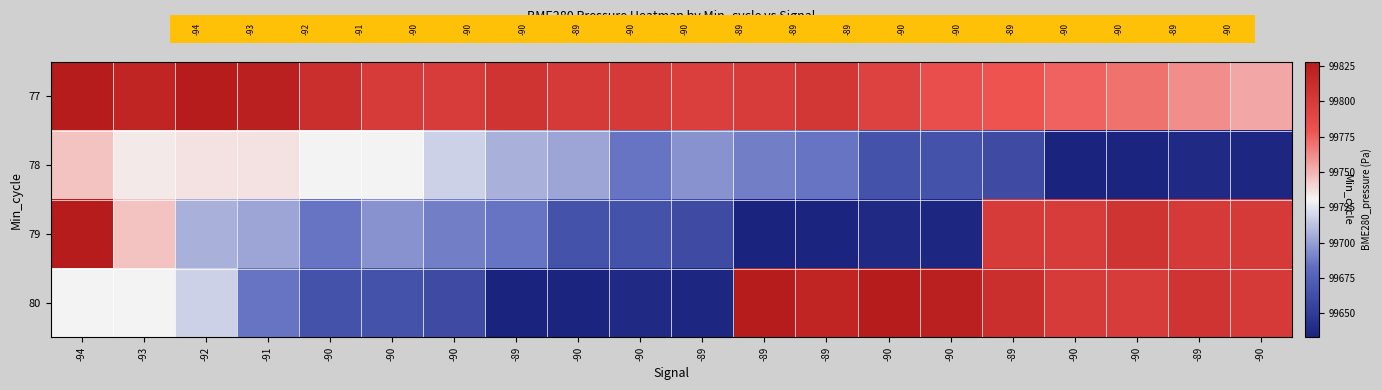

Which has a higher value, -92 or -91?

-92